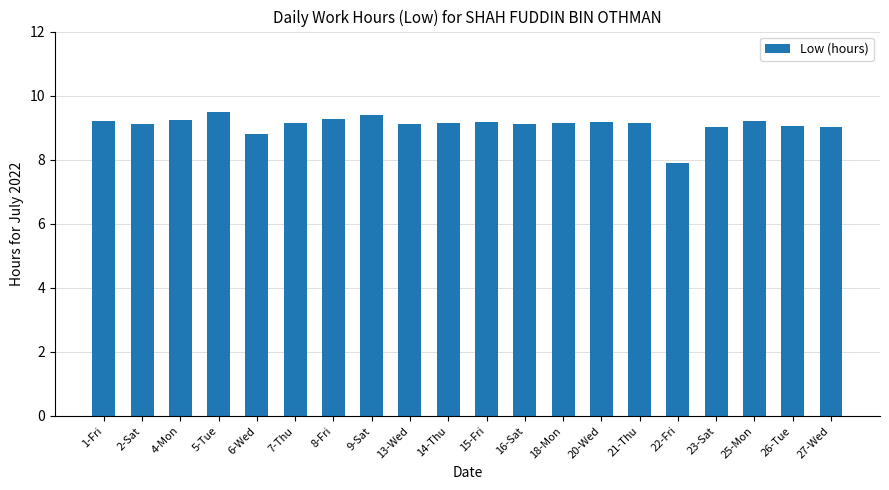

What is the maximum value shown in the chart?

9.5